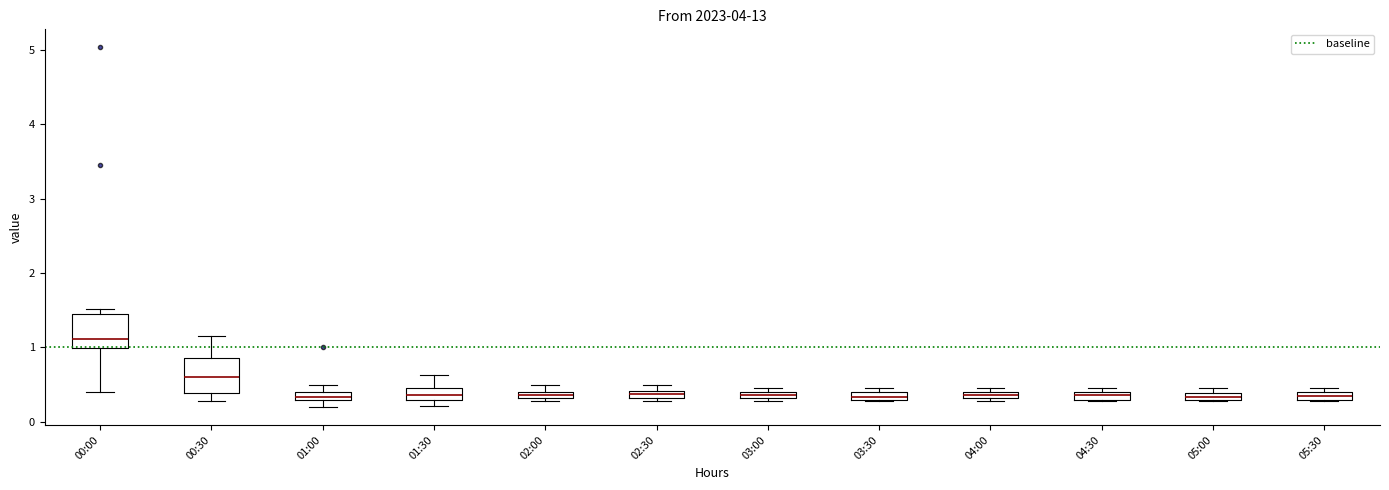

Where does the median line of the box for 00:30 sit on the y-axis? The values are not printed on the chart, so give them approximately, as read against the axis.

0.6